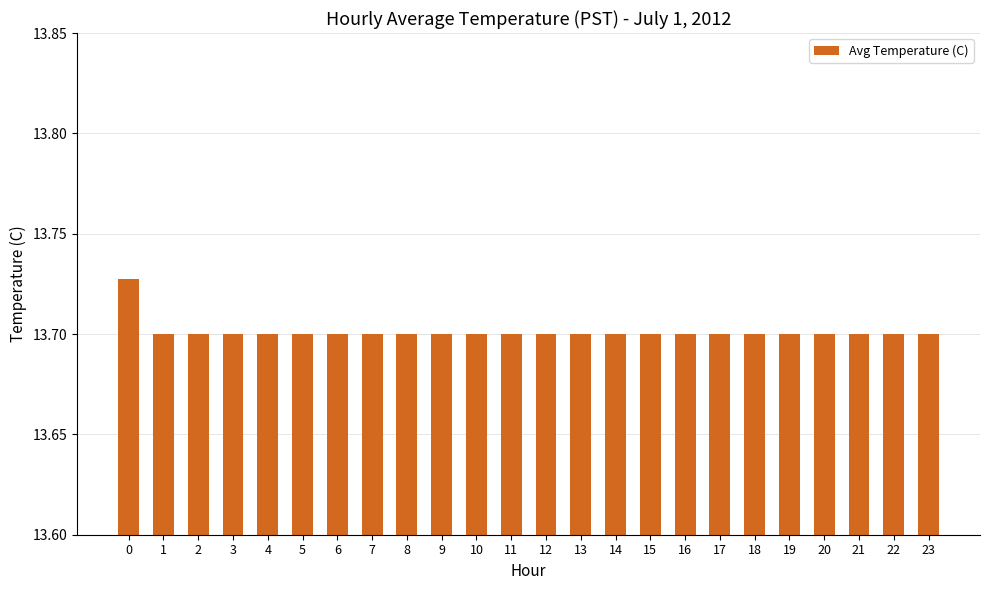

What is the sum of the values at 6 and 15?

27.4